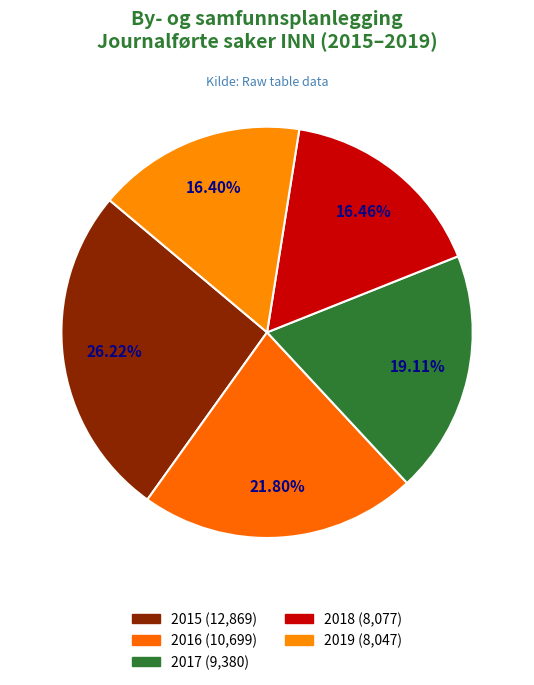

Does 2019 account for over 50% of the chart?

No